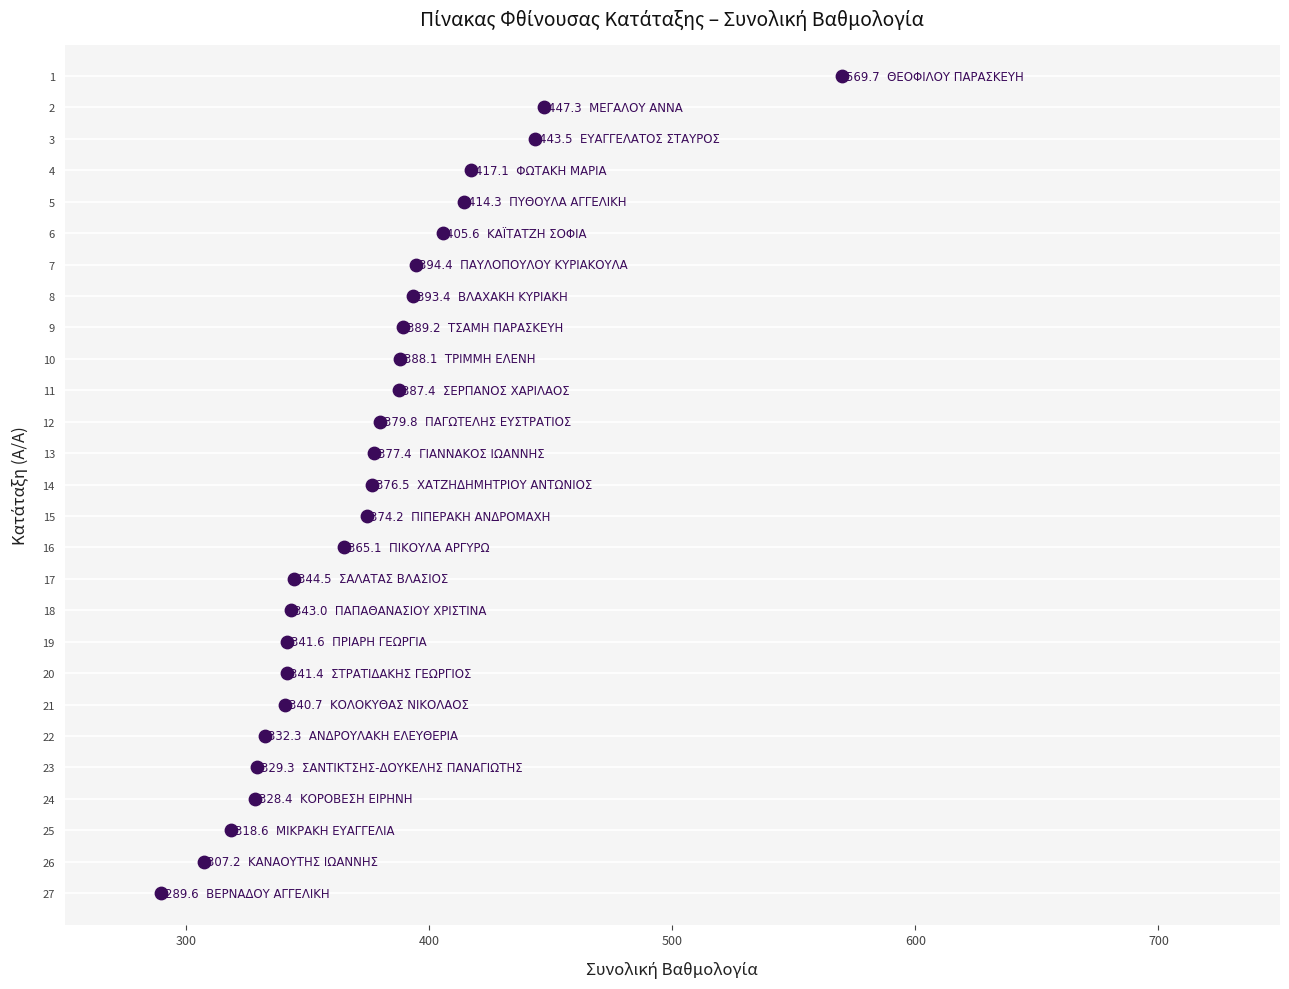

What is the range of Y values (max minus min)?

26